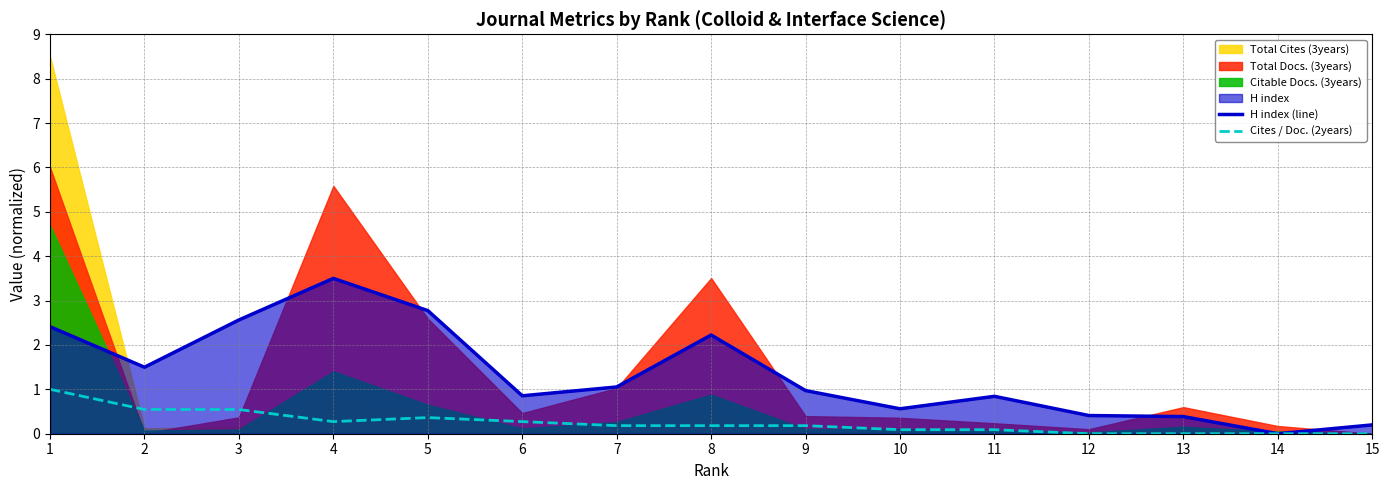

True or false: H index (line) and Cites / Doc. (2years) intersect in this chart.

False